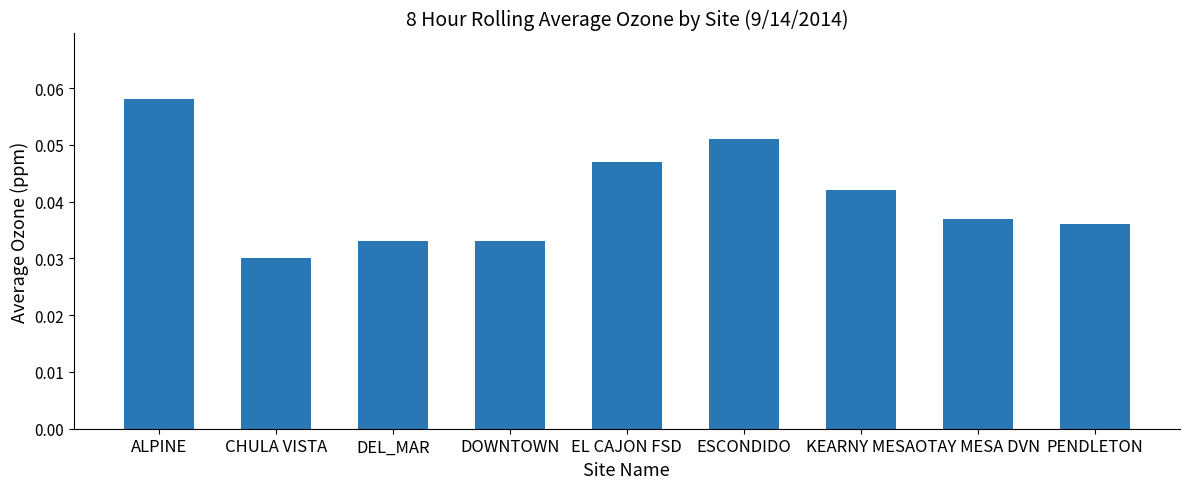

Which has a higher value, CHULA VISTA or ESCONDIDO?

ESCONDIDO